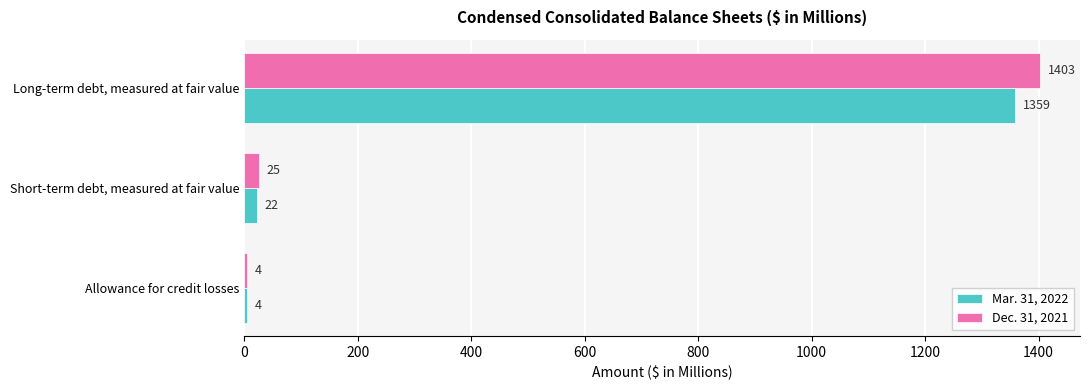

What is the sum of the Dec. 31, 2021 values at Long-term debt, measured at fair value and Allowance for credit losses?

1407